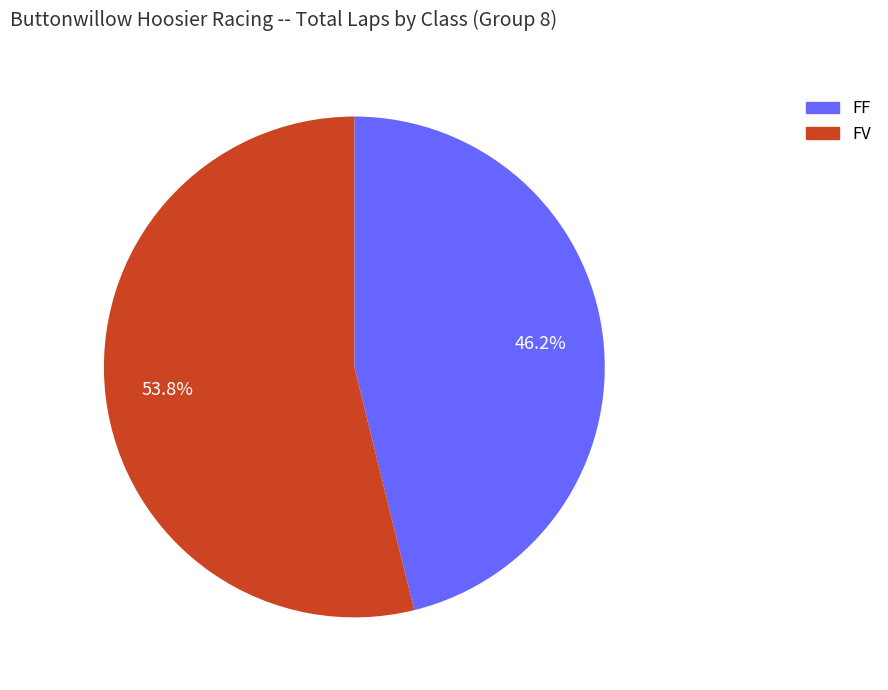

Is it true that FF is 46% of the pie?

True